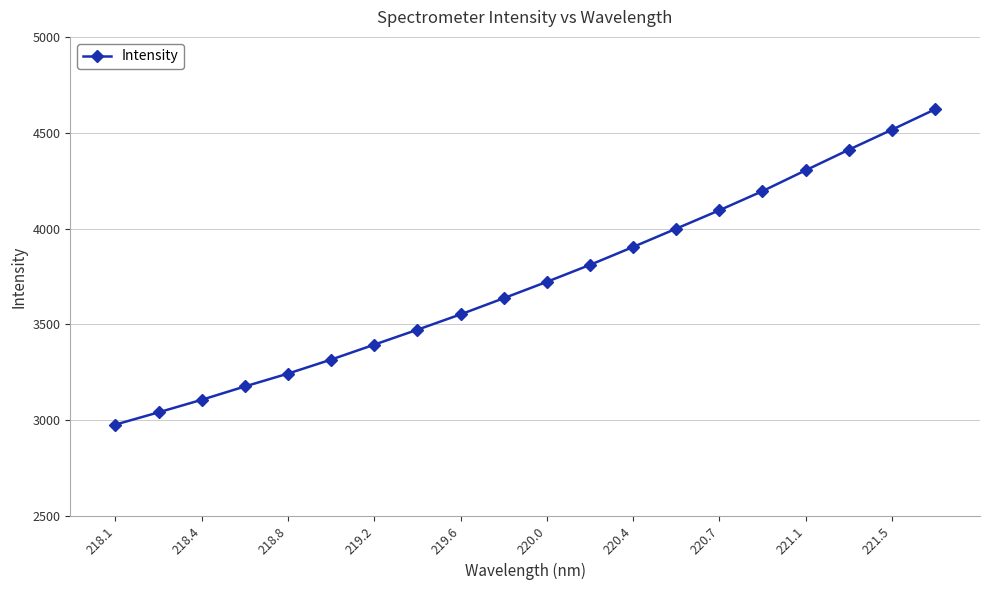

True or false: there are more than 1 points higher than both neighbors.

False